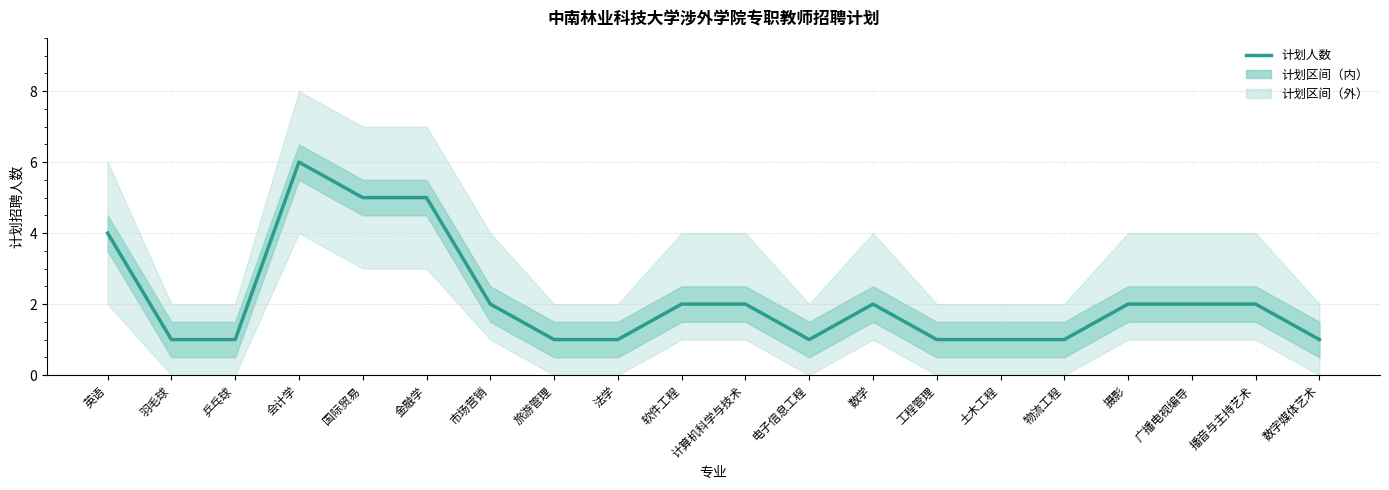

How many data points are less than 2?

9